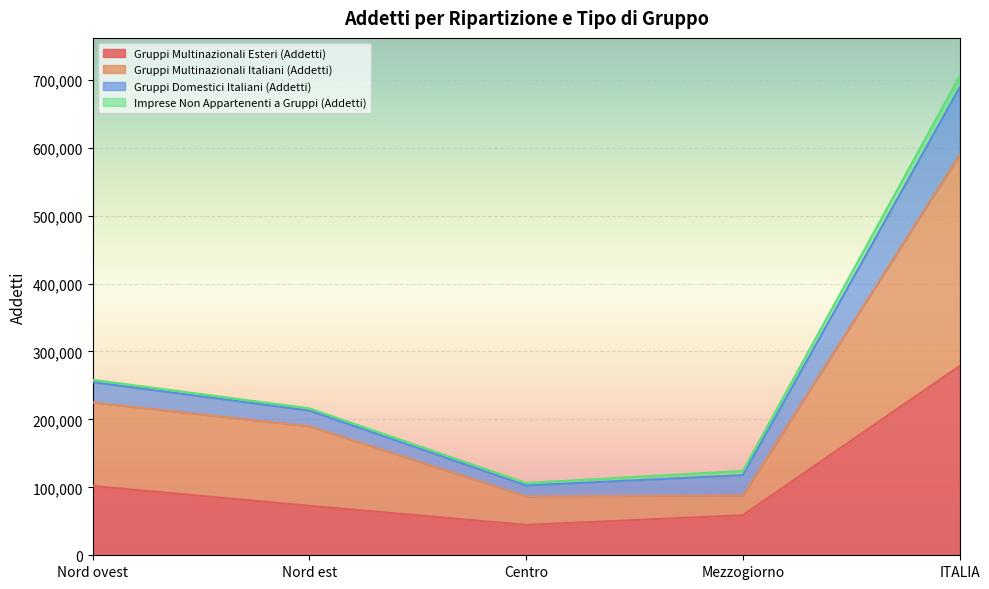

The Gruppi Multinazionali Esteri (Addetti) series shows 72846 at Nord est. True or false?

True